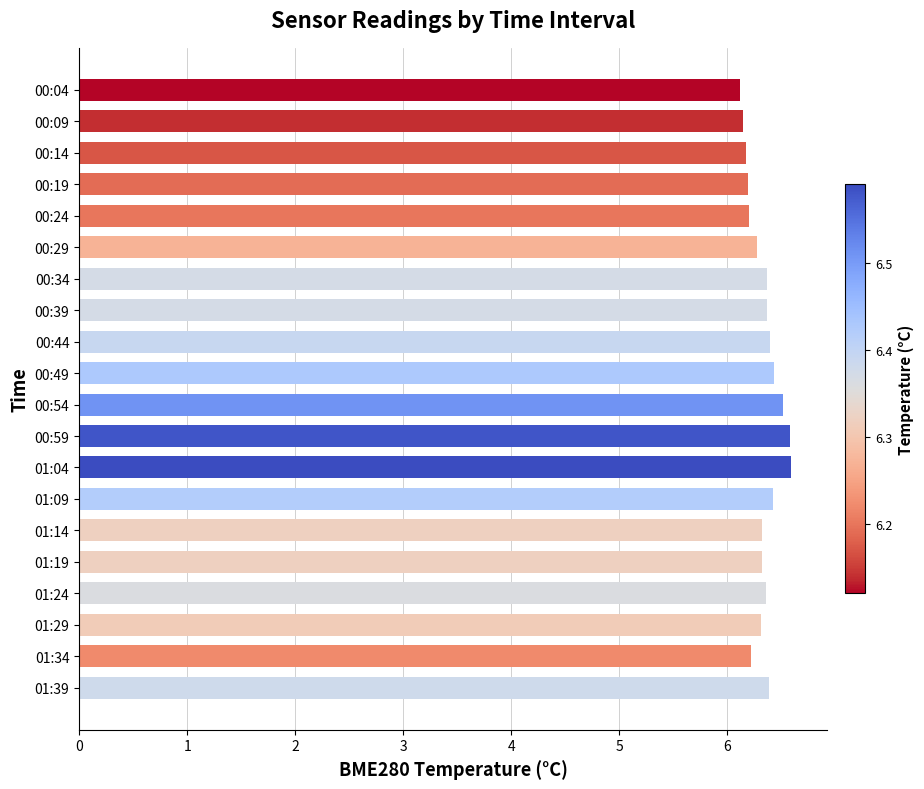

True or false: the data shows 8.5 at 01:39.

False